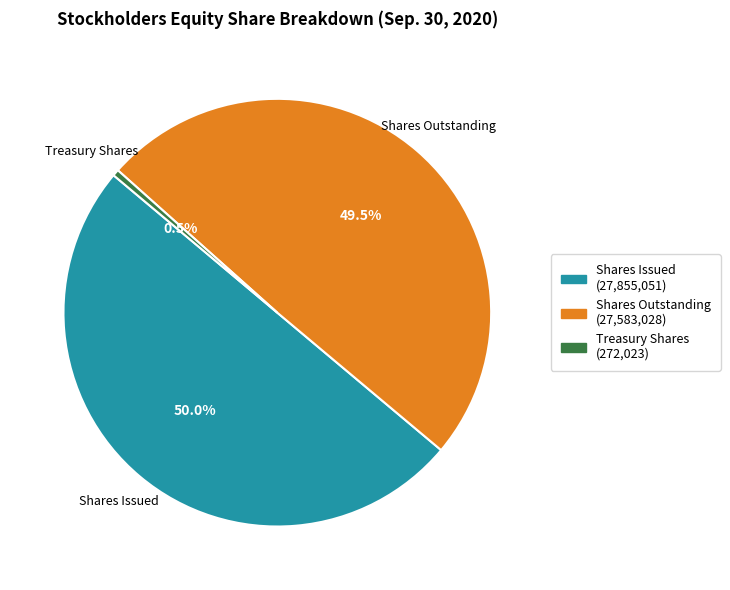

How many segments does this pie chart have?

3